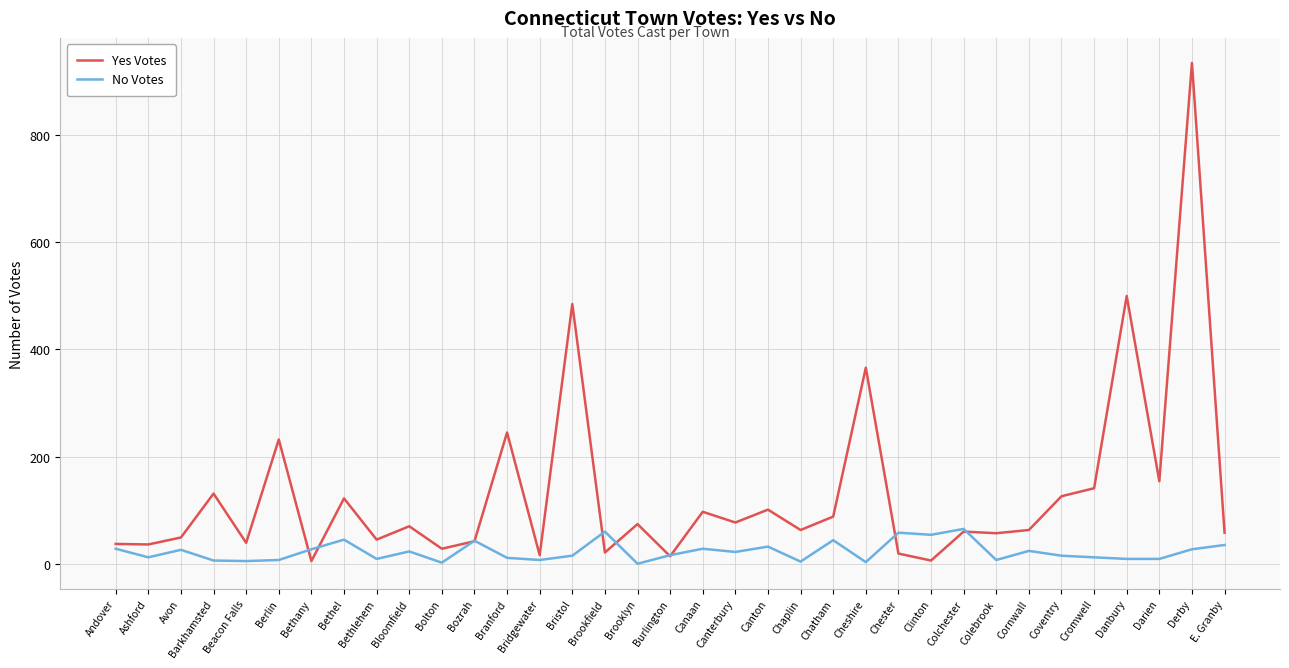

Is the value of Yes Votes at Bloomfield greater than the value of No Votes at Burlington?

Yes